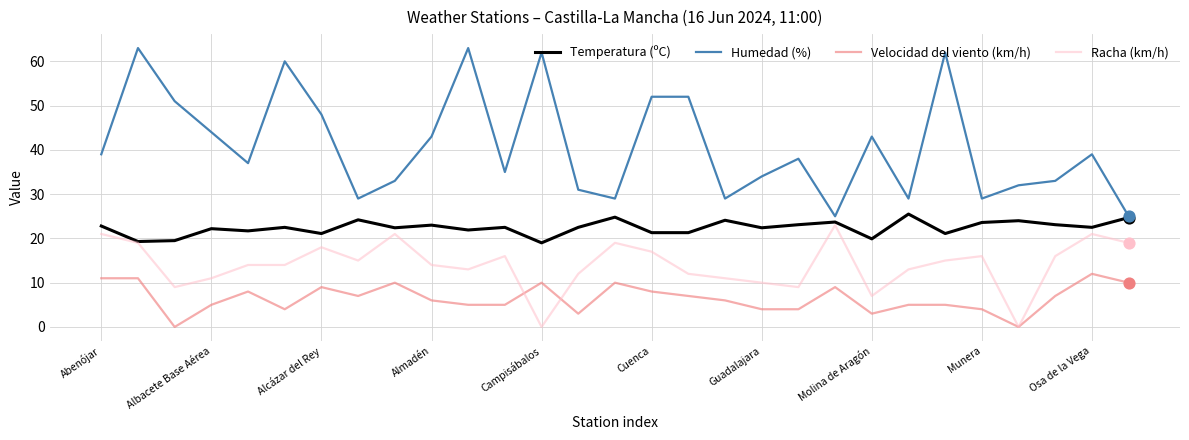

What are all the series names shown in the legend?

Temperatura (ºC), Humedad (%), Velocidad del viento (km/h), Racha (km/h)